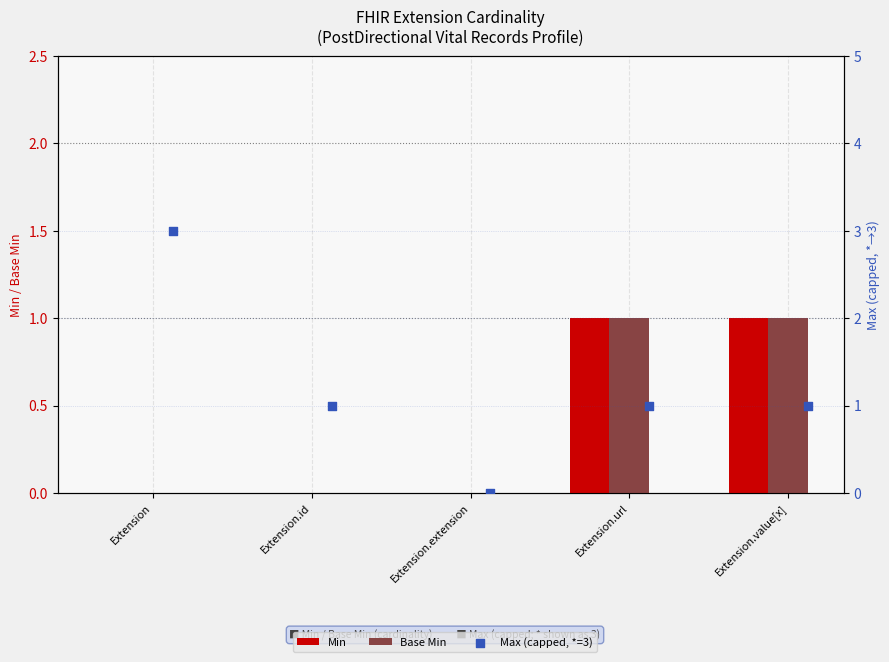

Which series has the widest spread of Y values?

Max (capped, *=3)